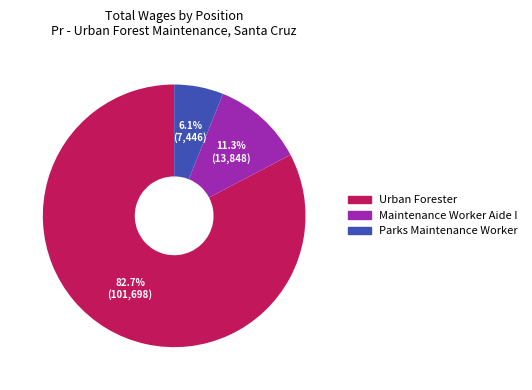

Rank the categories by value from highest to lowest.

Urban Forester, Maintenance Worker Aide I, Parks Maintenance Worker